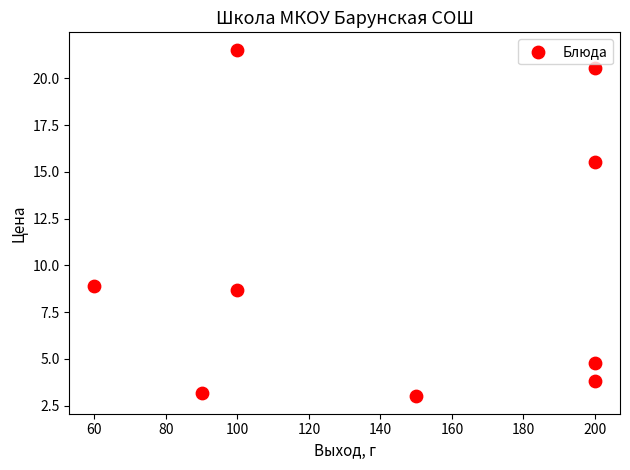

What is the range of Y values (max minus min)?

18.5